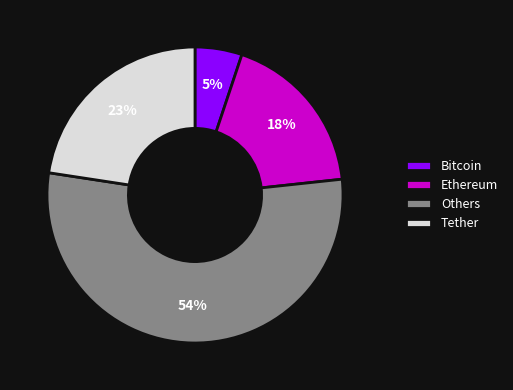

What is the ratio of the value at Ethereum to the value at Others?

0.3